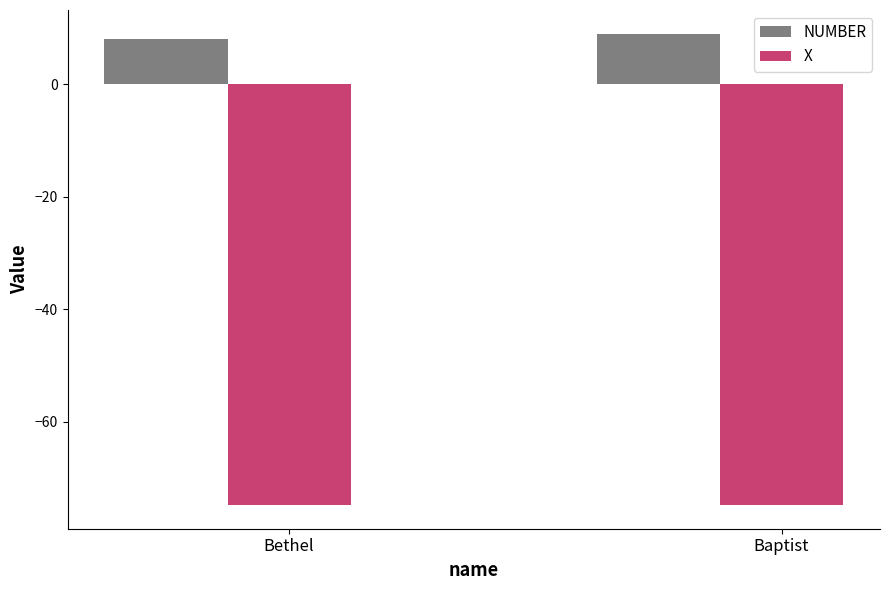

The X series shows -74.8 at Bethel. True or false?

True